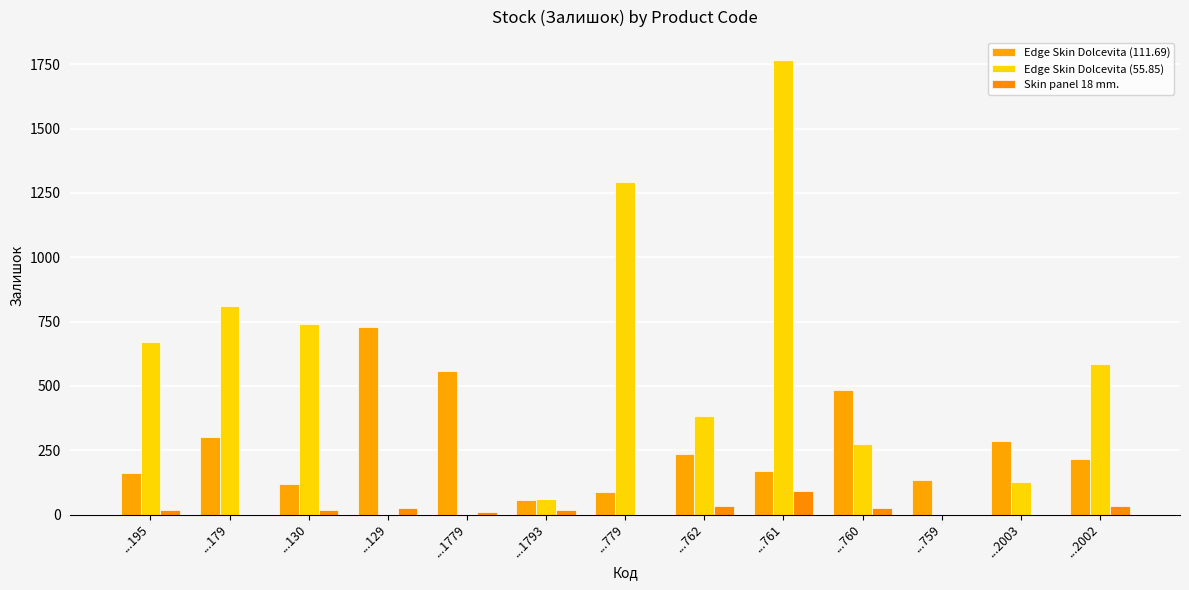

Between ...760 and ...2002, which series saw the biggest shift?

Edge Skin Dolcevita (55.85)